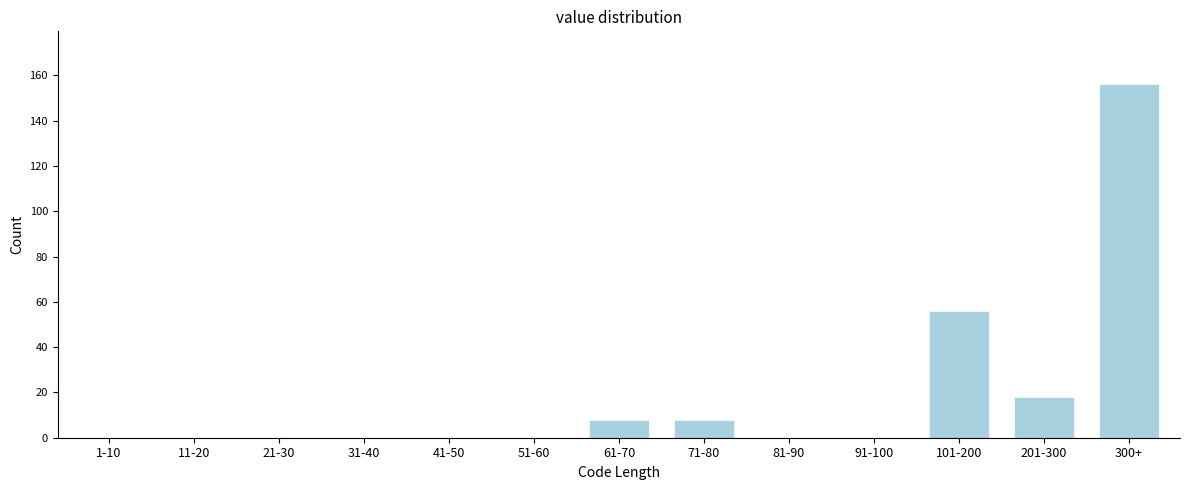

Reading left to right, transcribe all the data shown in this chart.

1-10=0	11-20=0	21-30=0	31-40=0	41-50=0	51-60=0	61-70=8	71-80=8	81-90=0	91-100=0	101-200=56	201-300=18	300+=156